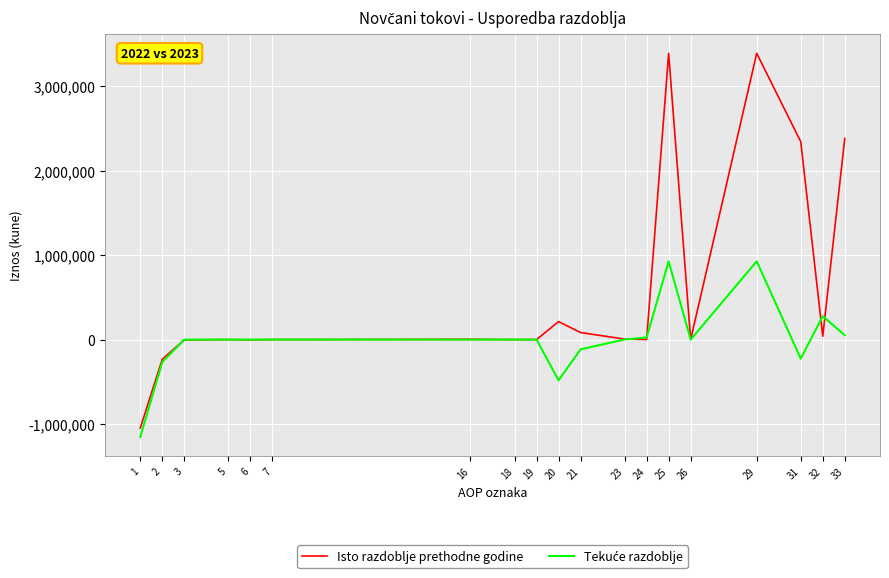

What is the lowest value of the Isto razdoblje prethodne godine series?

-1047340